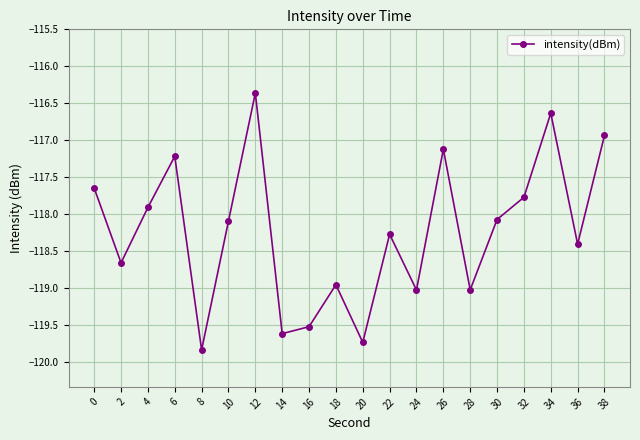

At which category does the chart reach its peak across all series?

12